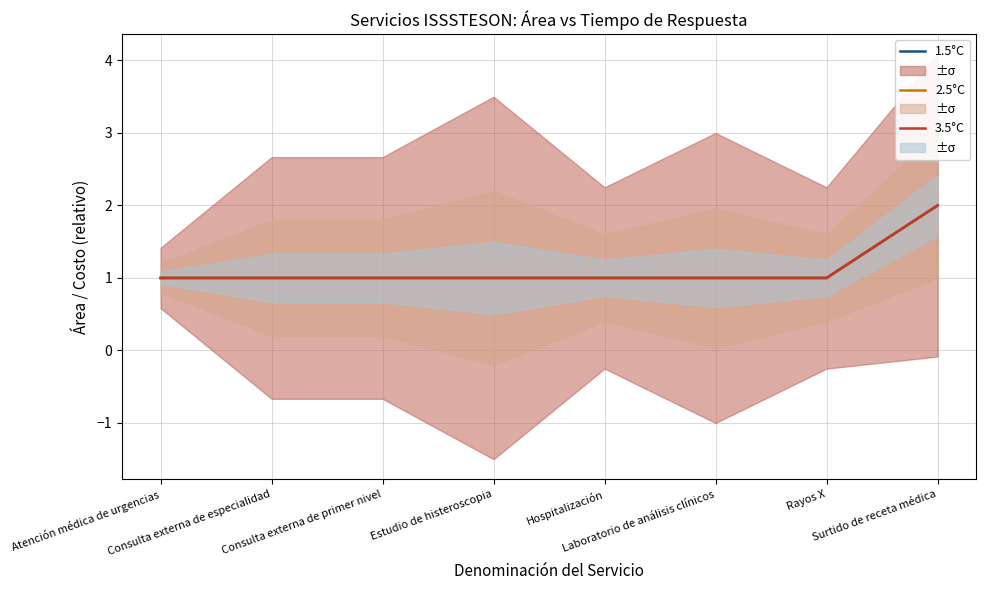

What is the total value across all series at Surtido de receta médica?

6